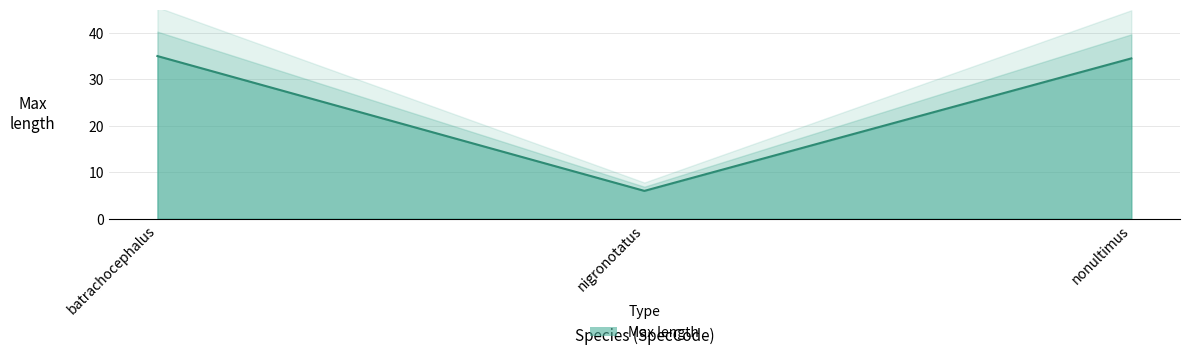

What is the greatest value displayed?

35.0